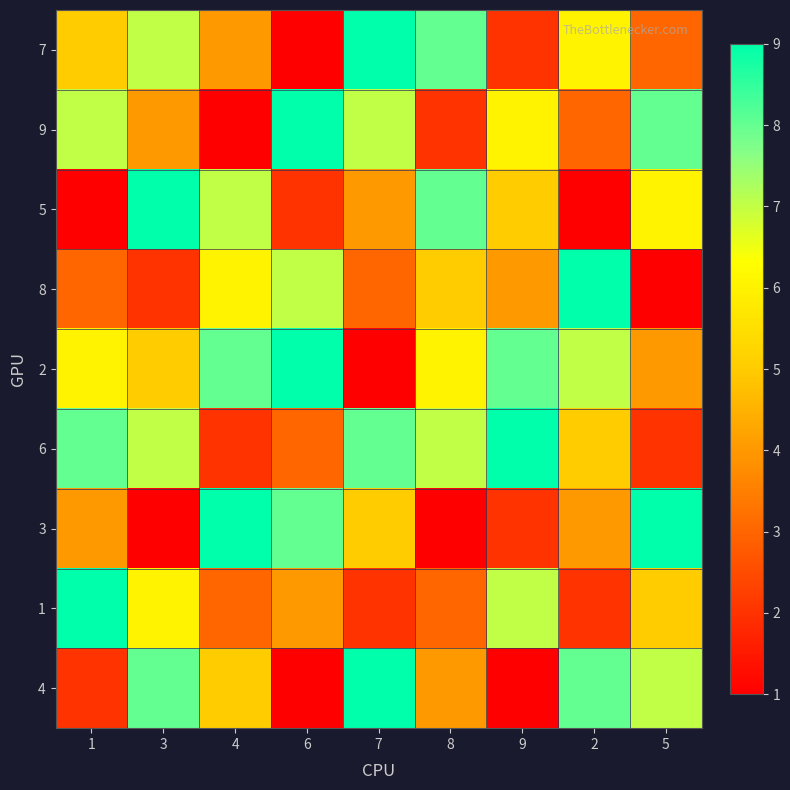

Which category has the highest value across all series?

7